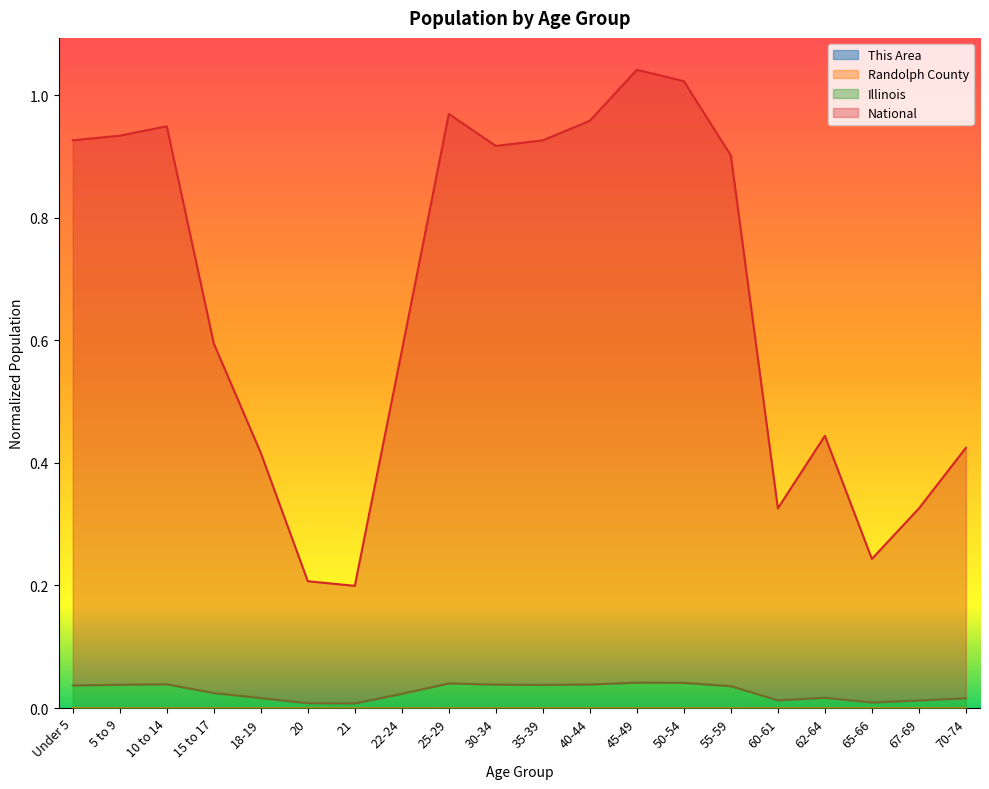

At which category does the chart reach its peak across all series?

45-49